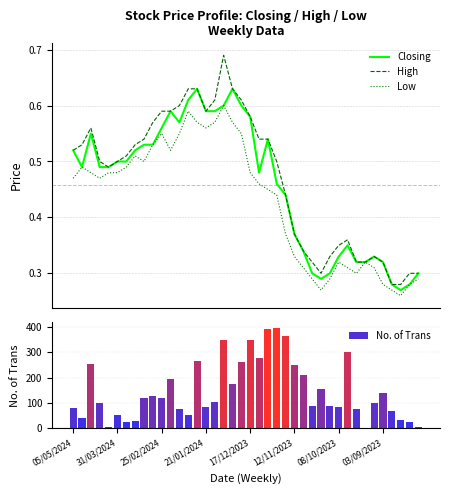

List the series in order of their peak value, lowest first.

Low, Closing, High, No. of Trans